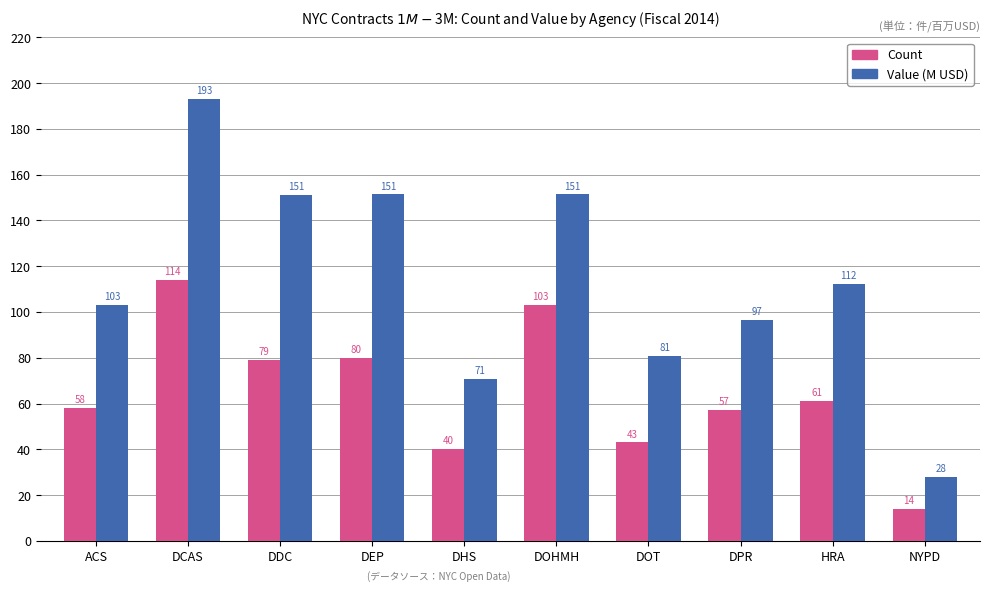

What is the highest value of the Value (M USD) series?

193.1